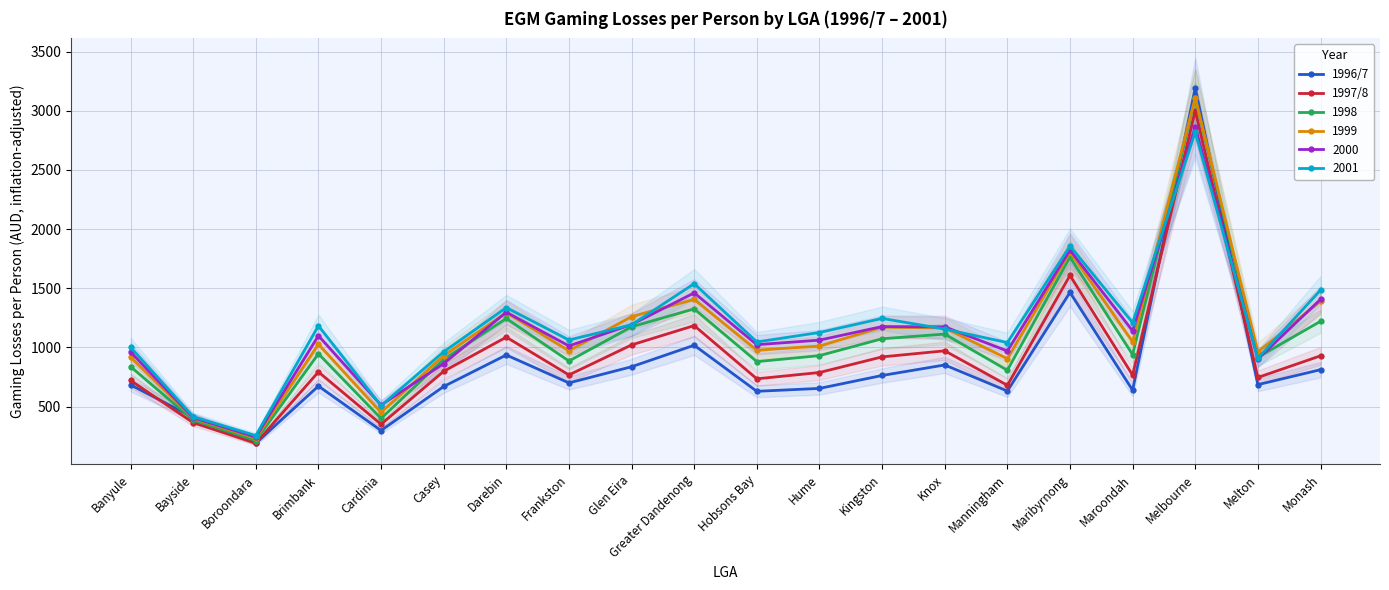

Does the chart display data point markers on the line(s)?

Yes